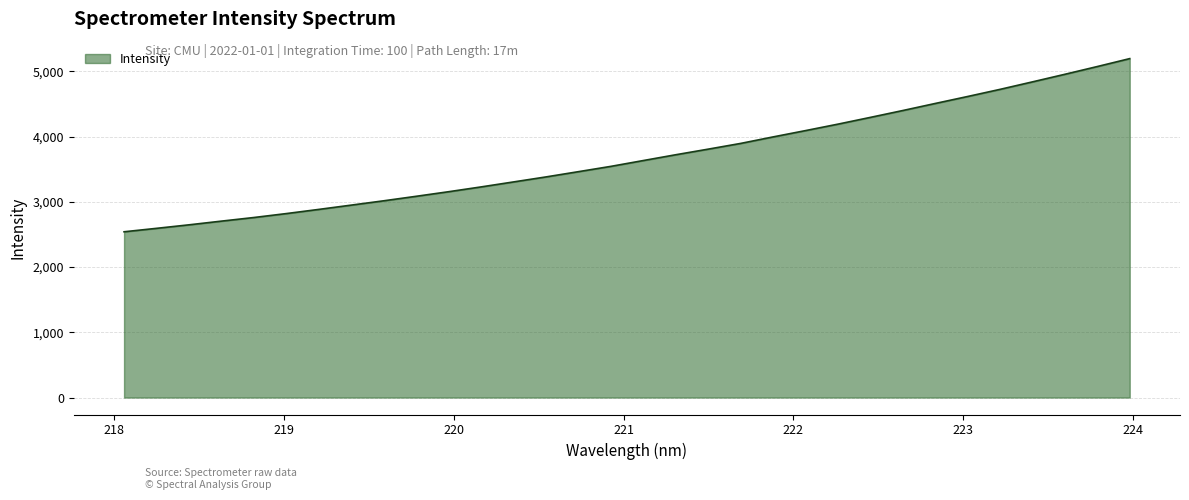

What is the difference between the second highest and minimum values?

2532.5